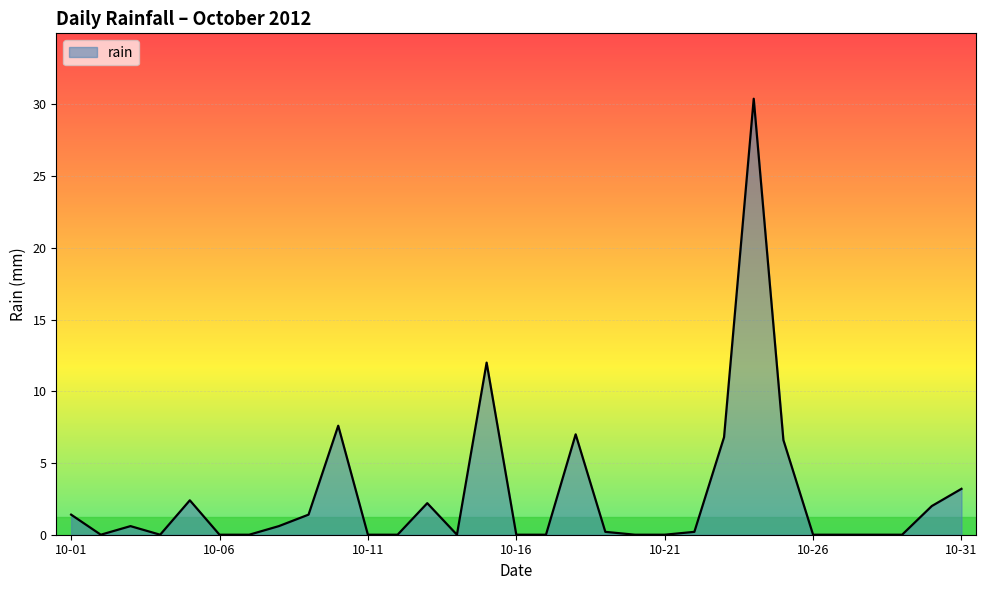

What is the difference between the maximum and minimum values?

30.4